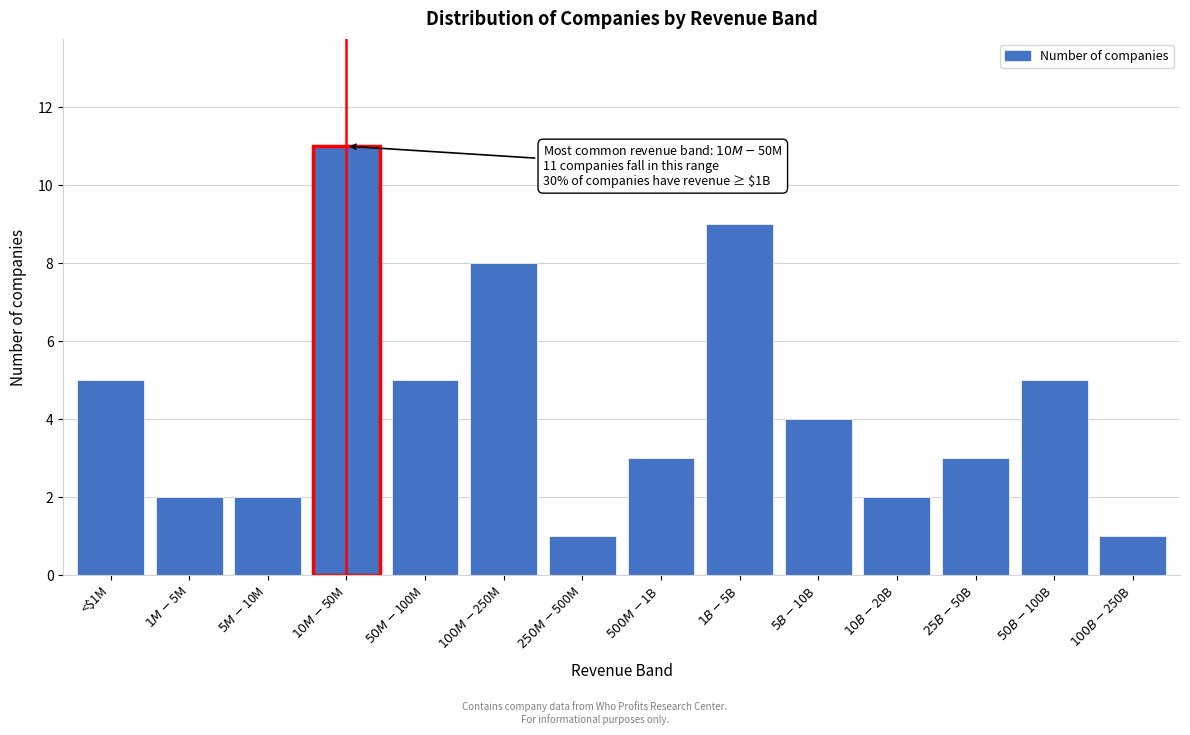

Reading left to right, list all the values displayed in this chart.

5	2	2	11	5	8	1	3	9	4	2	3	5	1